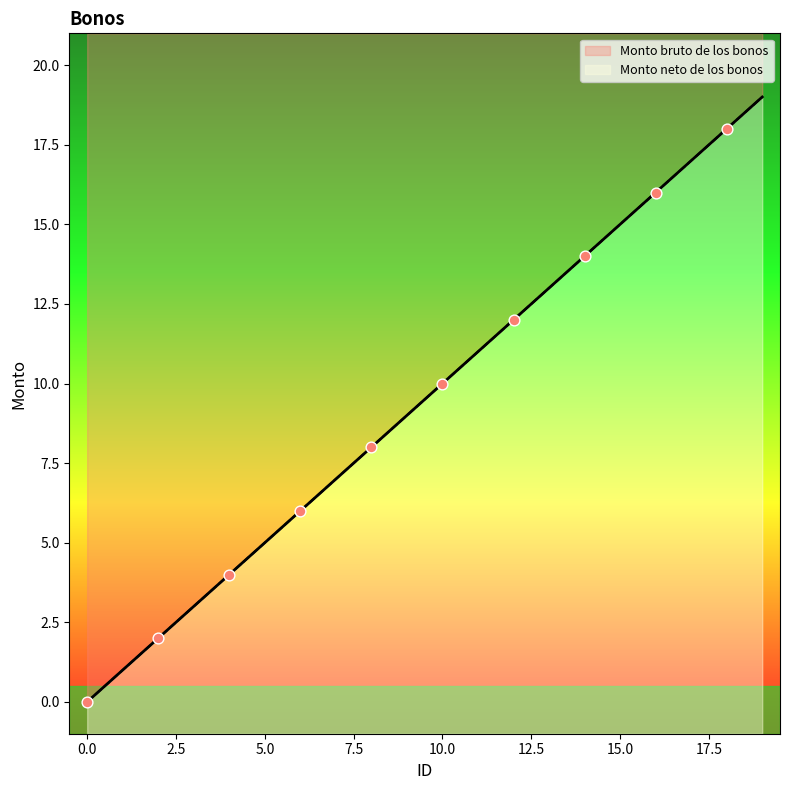

Is the value of Monto neto de los bonos at 11 greater than the value of Monto bruto de los bonos at 10?

Yes